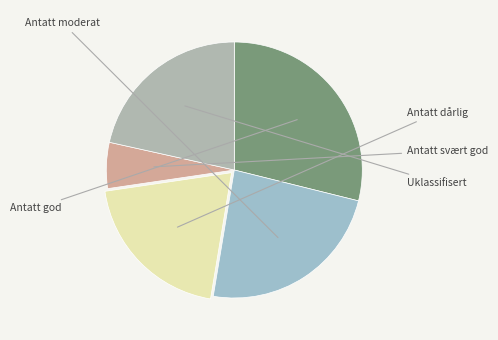

Count the number of slices in the pie.

5